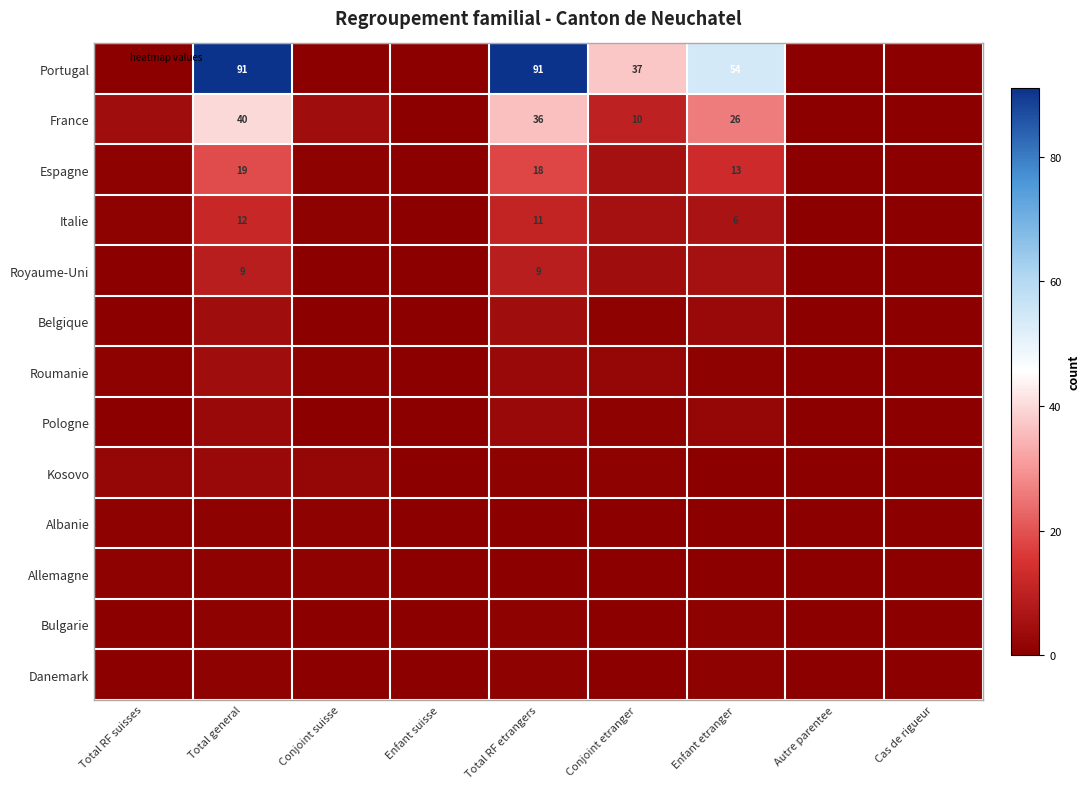

What is the sum of the Royaume-Uni values at Total RF etrangers and Total RF suisses?

9